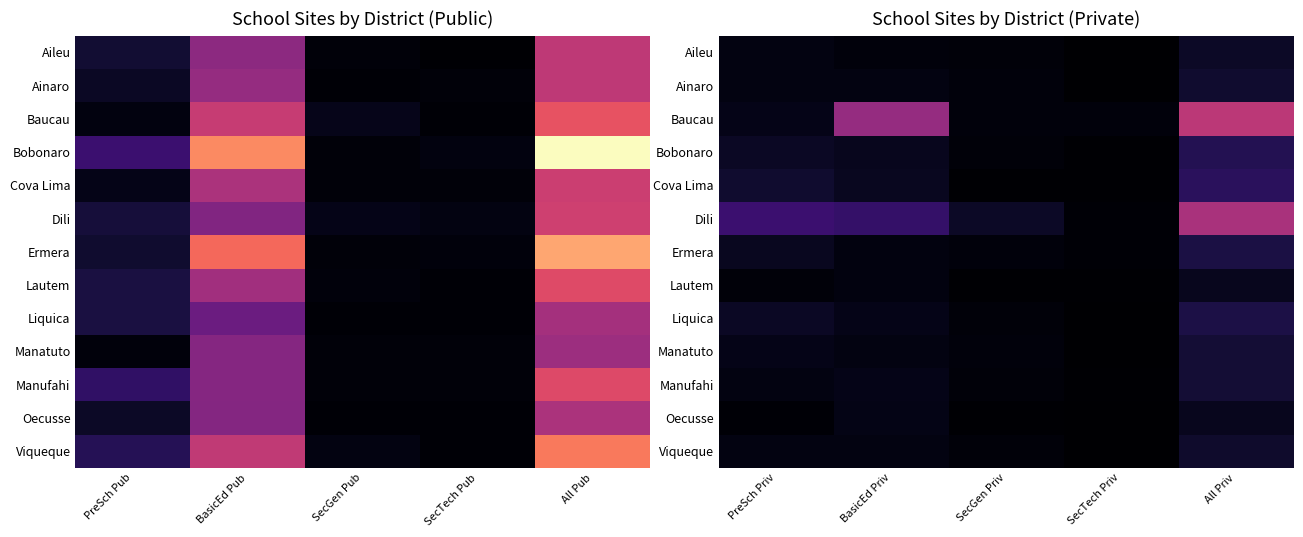

True or false: Ermera has a value of 5 at BasicEd Priv.

True